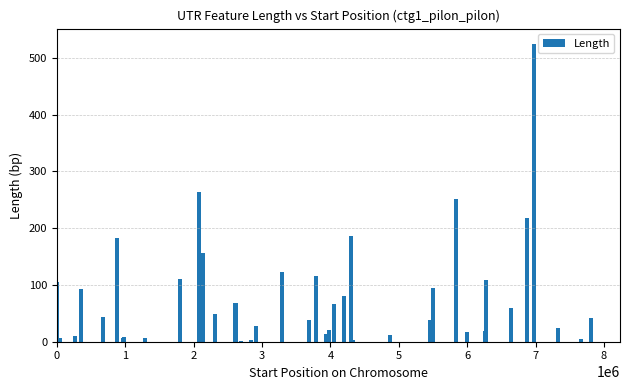

What is the sum of all values?

3226